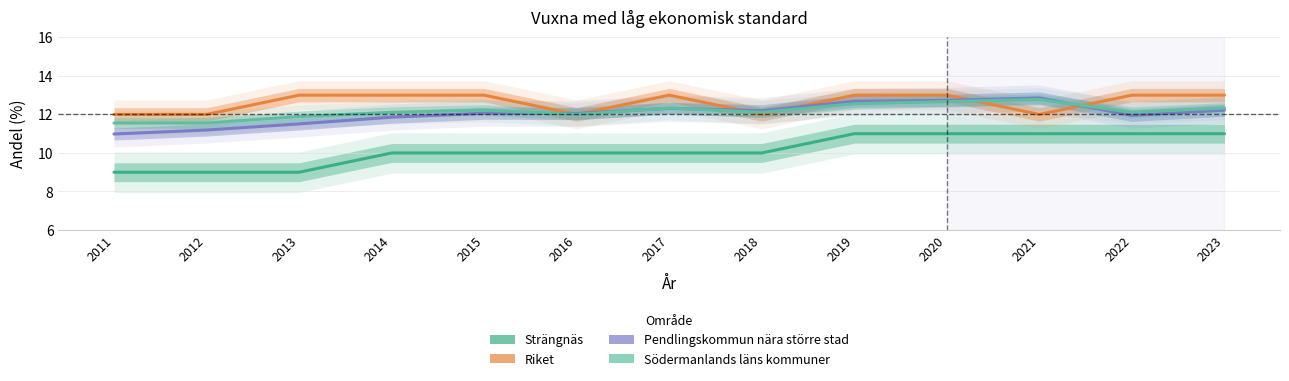

What is the sum of all Södermanlands läns kommuner values?

158.2